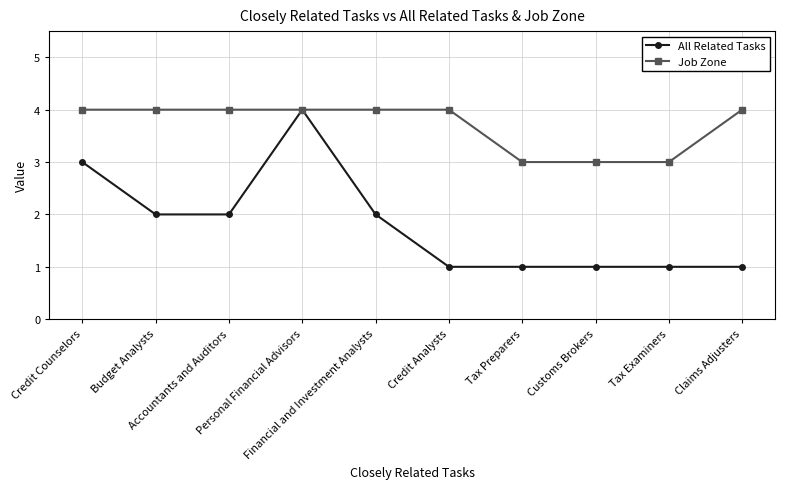

What is the greatest value displayed?

4